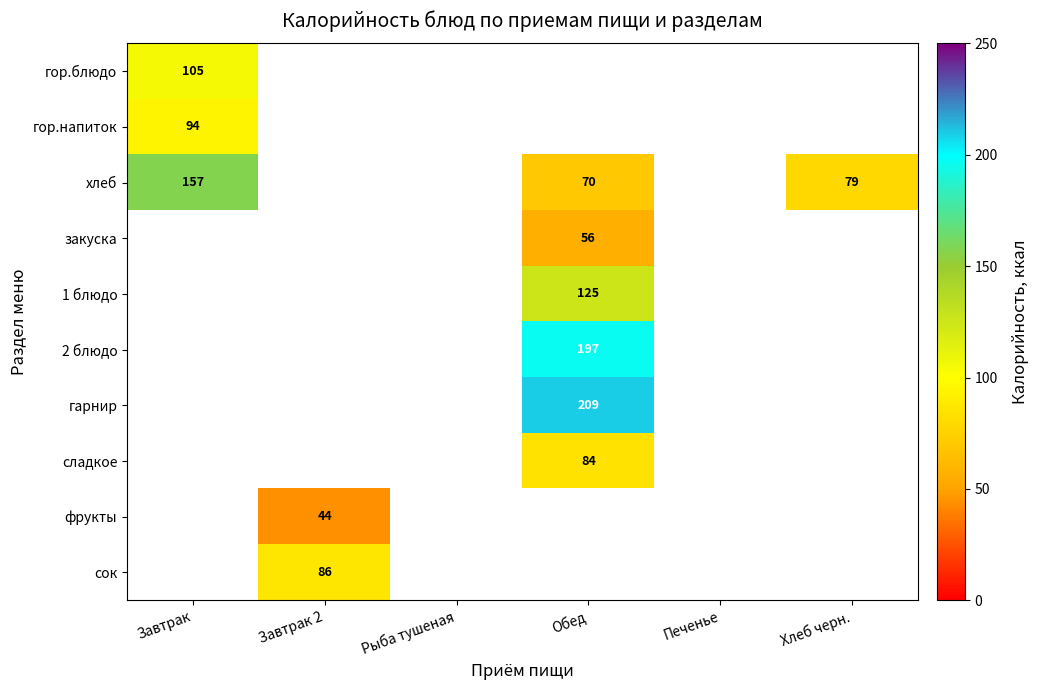

What is the minimum value shown in the chart?

44.0